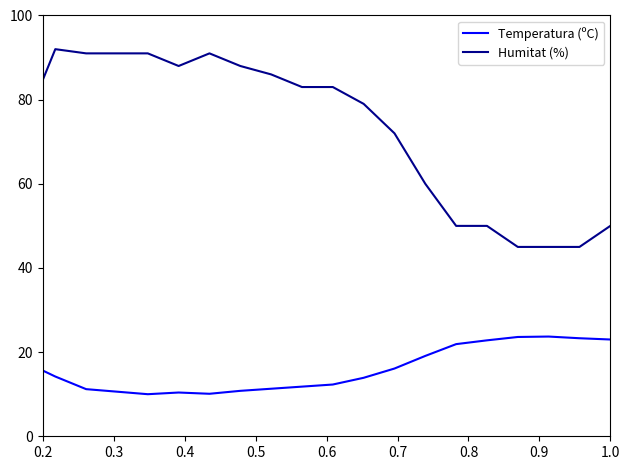

Which series has the largest range (max minus min)?

Humitat (%)